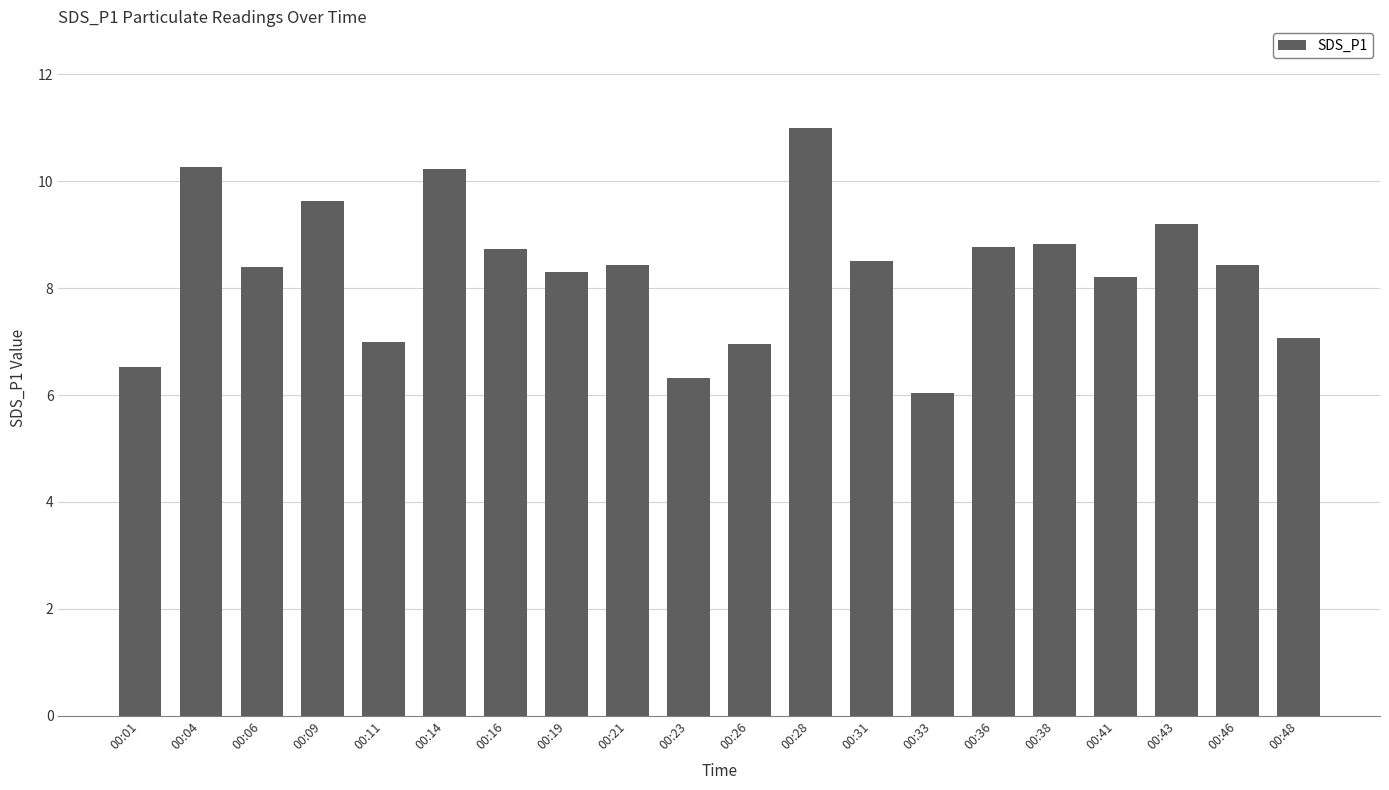

How many values exceed 8?

14